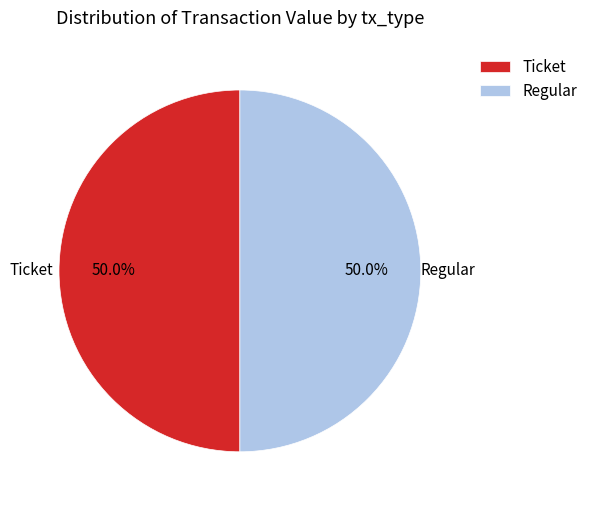

What is the ratio of the value at Regular to the value at Ticket?

1.0